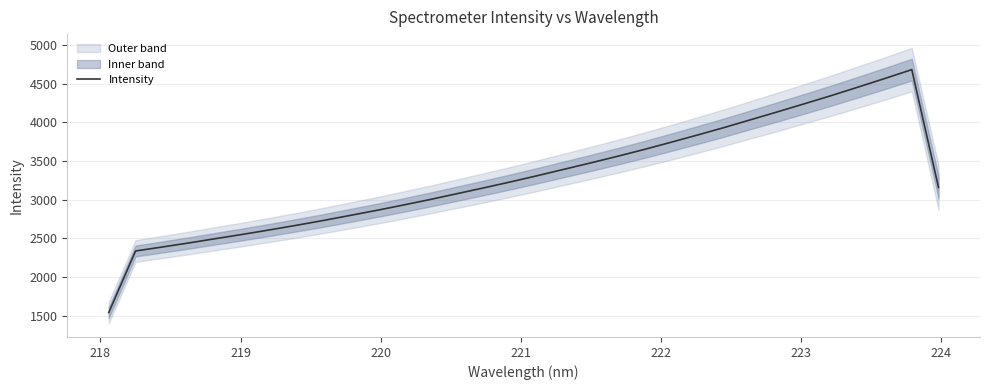

How many lines are shown in the chart?

1